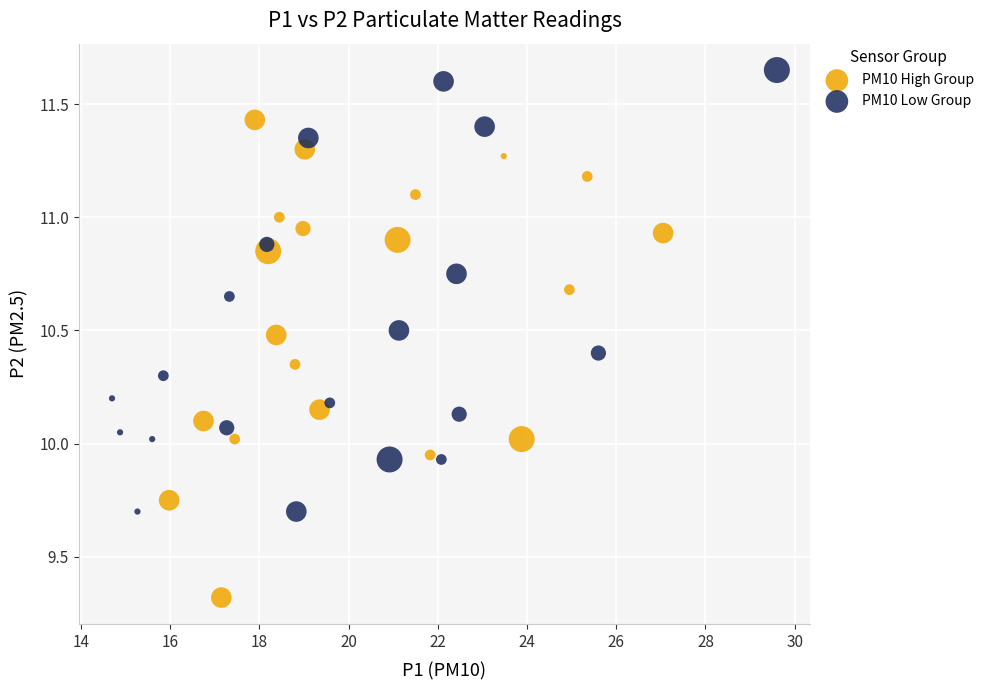

What are all the series names shown in the legend?

PM10 High Group, PM10 Low Group